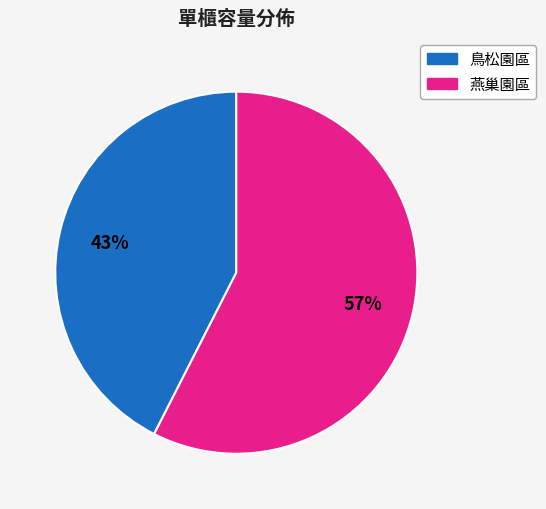

Is there a majority slice in this chart?

Yes